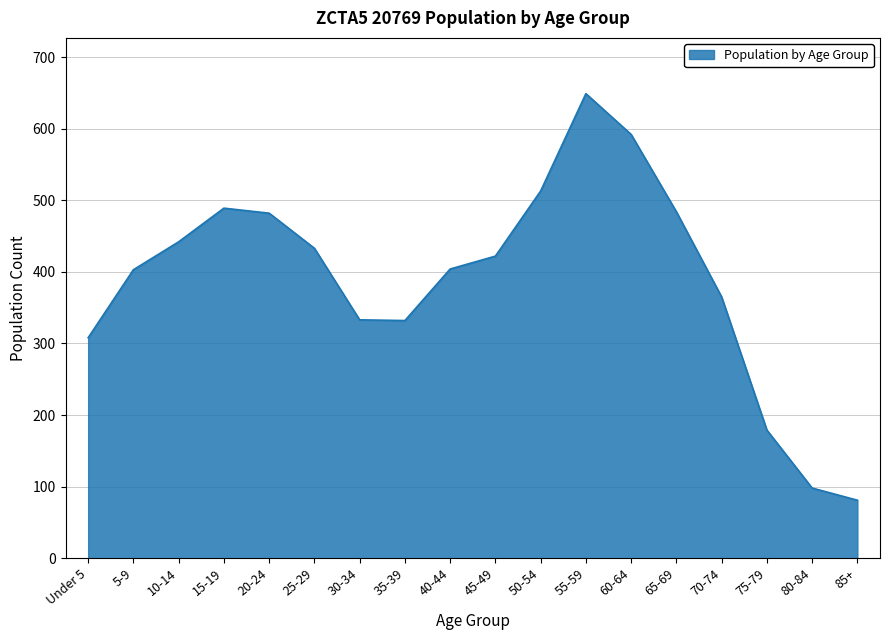

What is the maximum value shown in the chart?

649